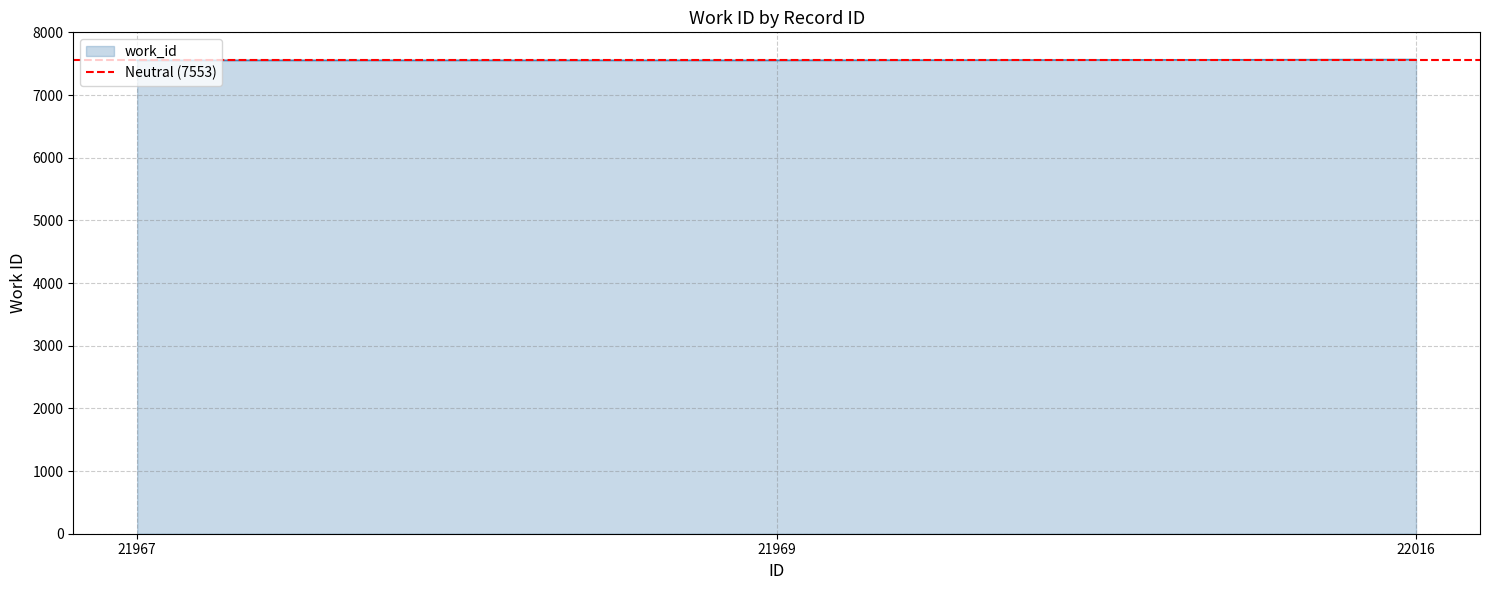

Reading left to right, transcribe all the data shown in this chart.

7553	7553	7565